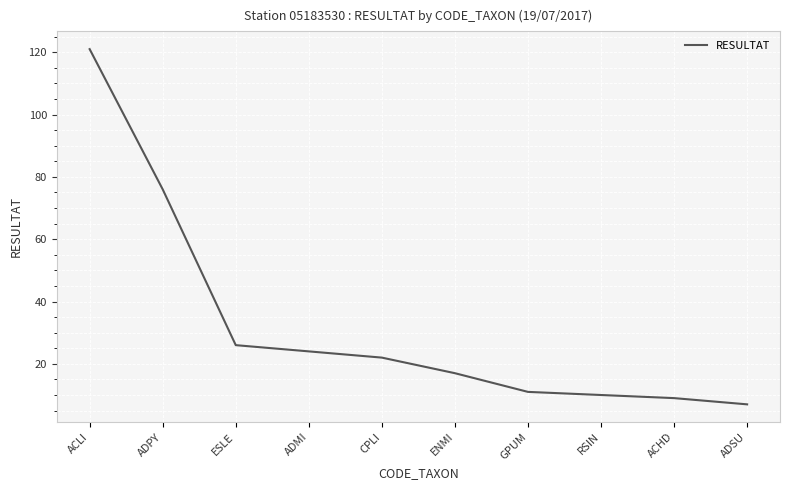

What is the sum of the values at GPUM and CPLI?

33